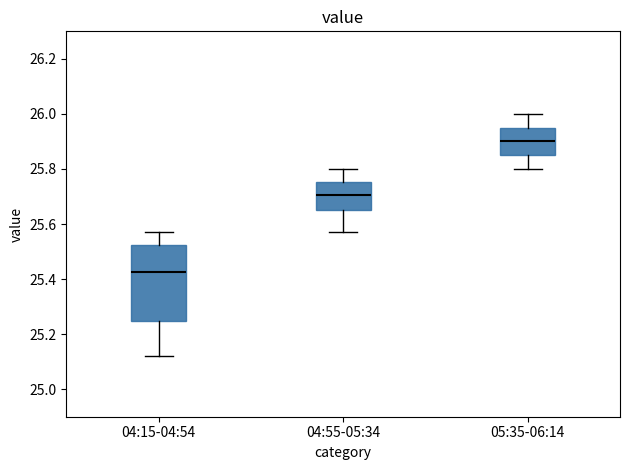

Where is the upper edge of the box for 04:15-04:54 on the y-axis? The values are not printed on the chart, so give them approximately, as read against the axis.

25.52